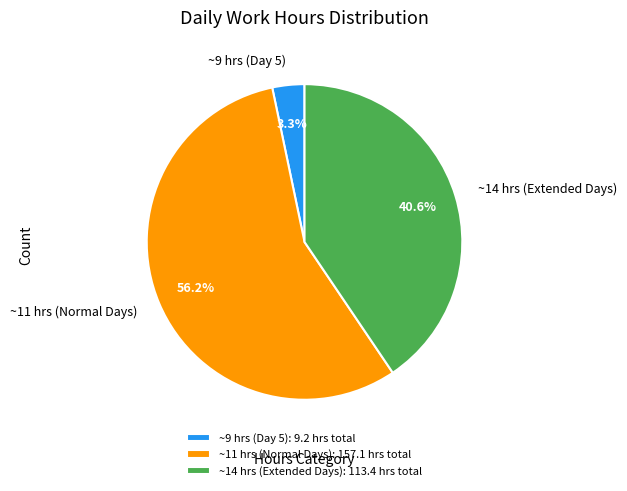

Does any single category account for the majority?

Yes